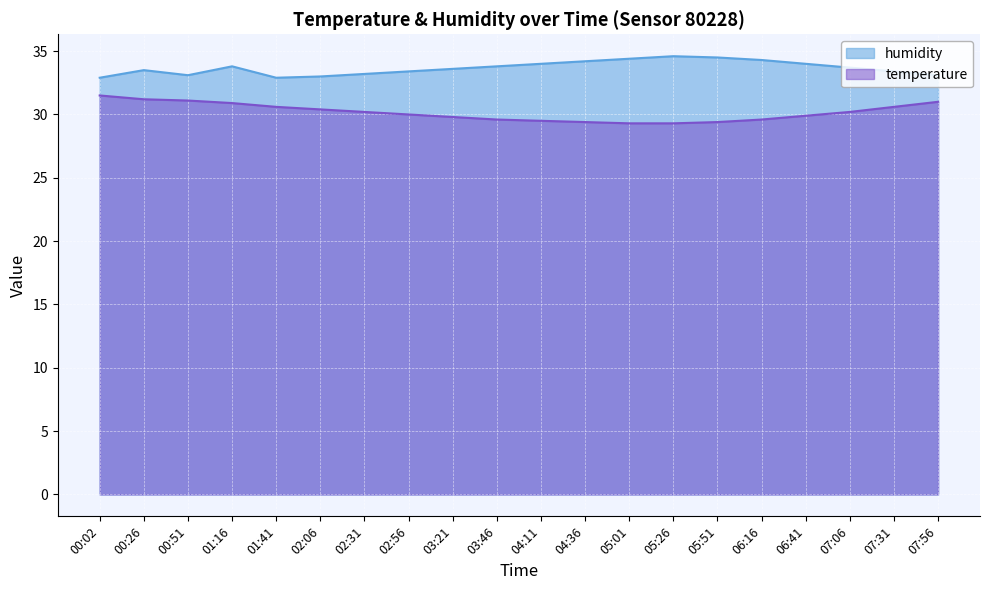

What is the value of the humidity point at the 16th from the left?

34.3